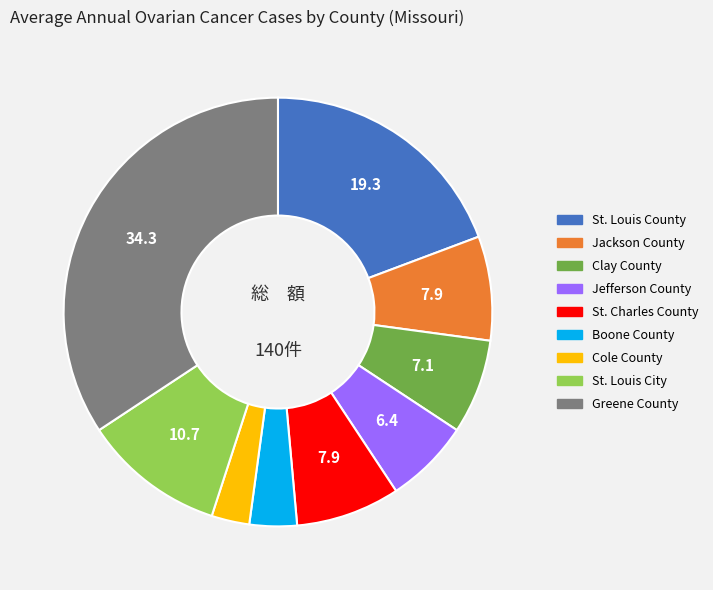

Count the number of slices in the pie.

9